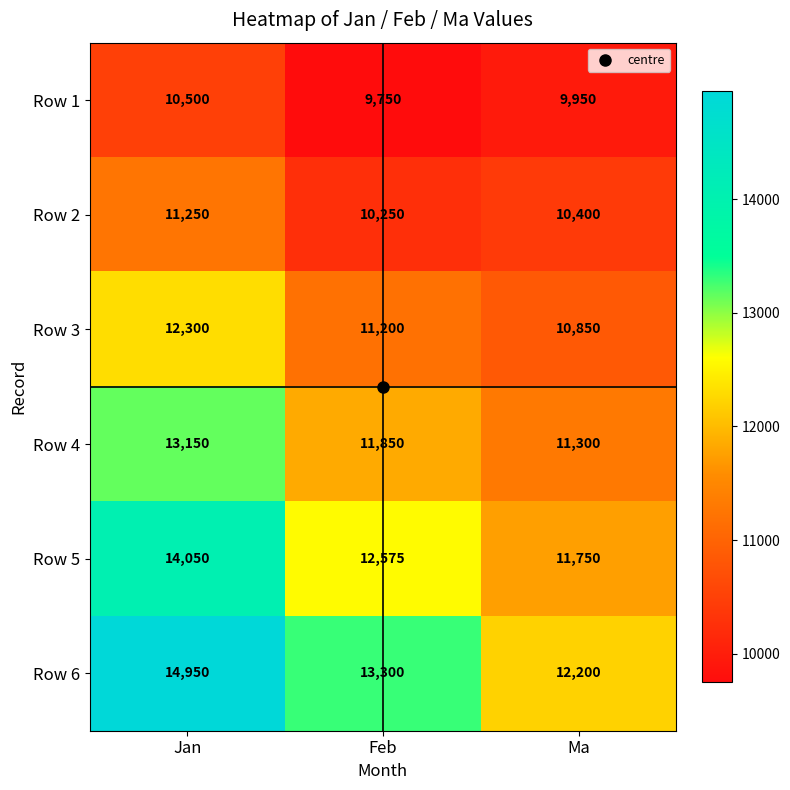

Which series has the largest range (max minus min)?

Row 6